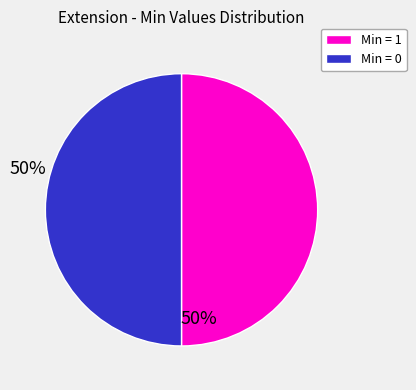

What is the ratio of the value at Min = 0 to the value at Min = 1?

1.0